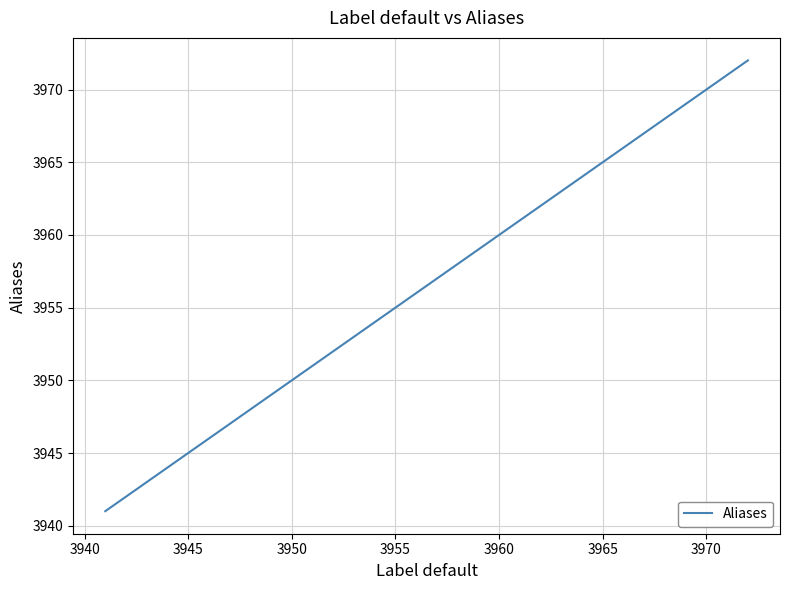

True or false: the data has more than 0 interior local peaks.

False